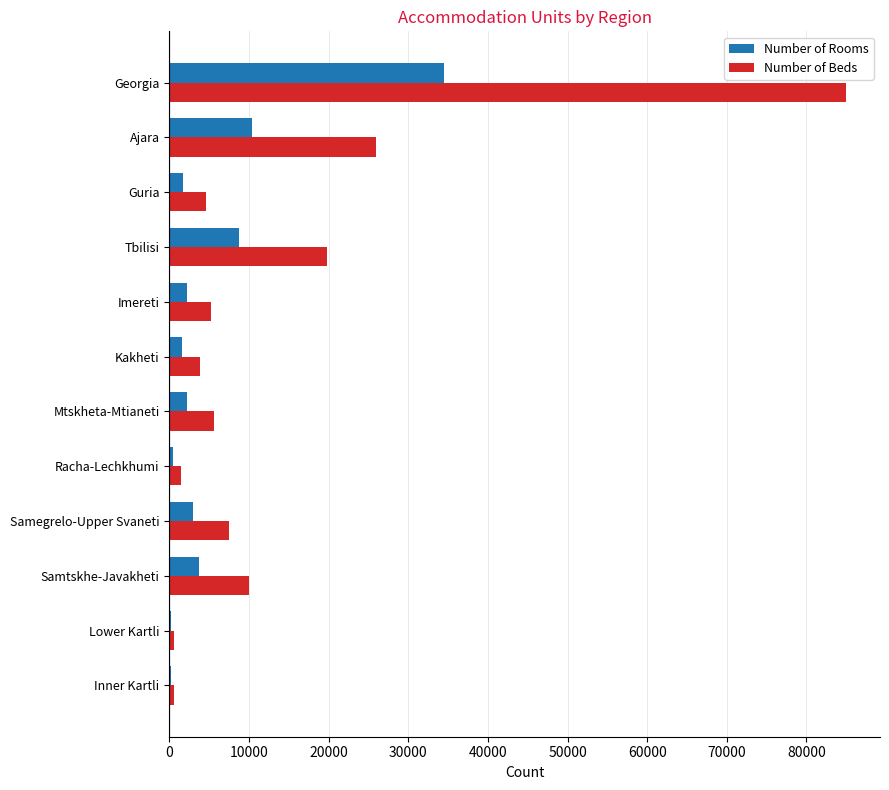

The value of Number of Rooms at Georgia is 34458. True or false?

True